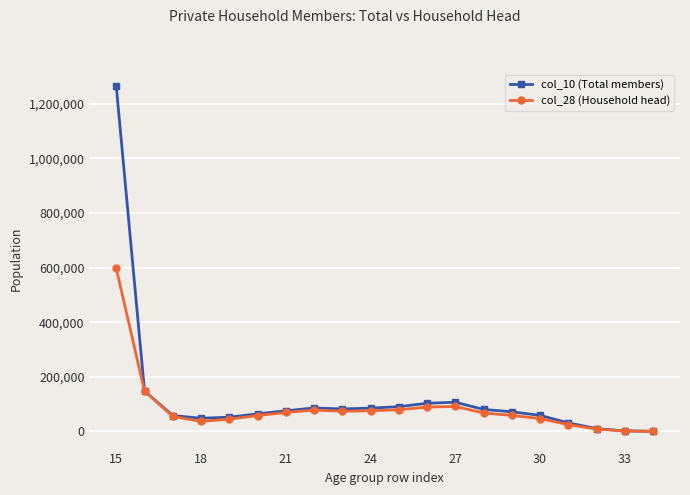

Which series has the largest range (max minus min)?

col_10 (Total members)